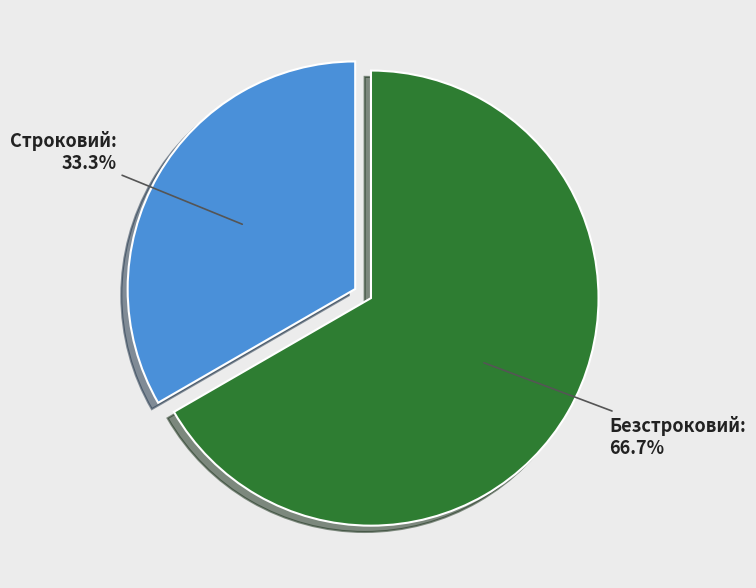

What percentage is the Строковий slice, to the nearest percent?

33%